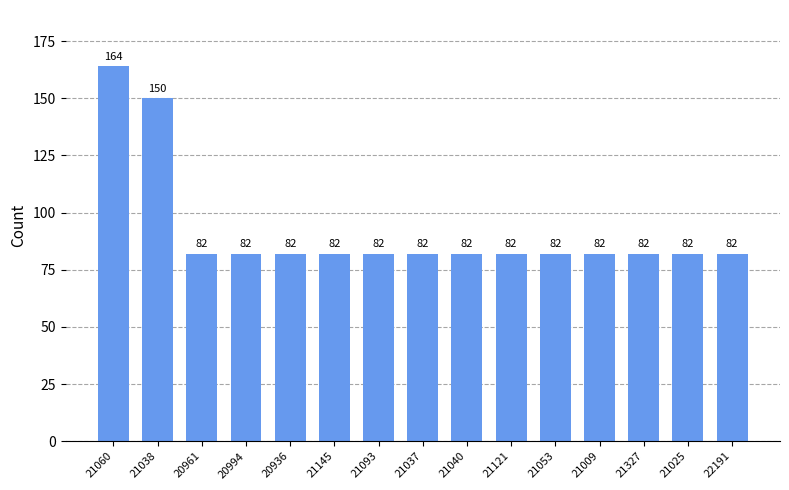

Is it true that the value at 21025 is 82?

True